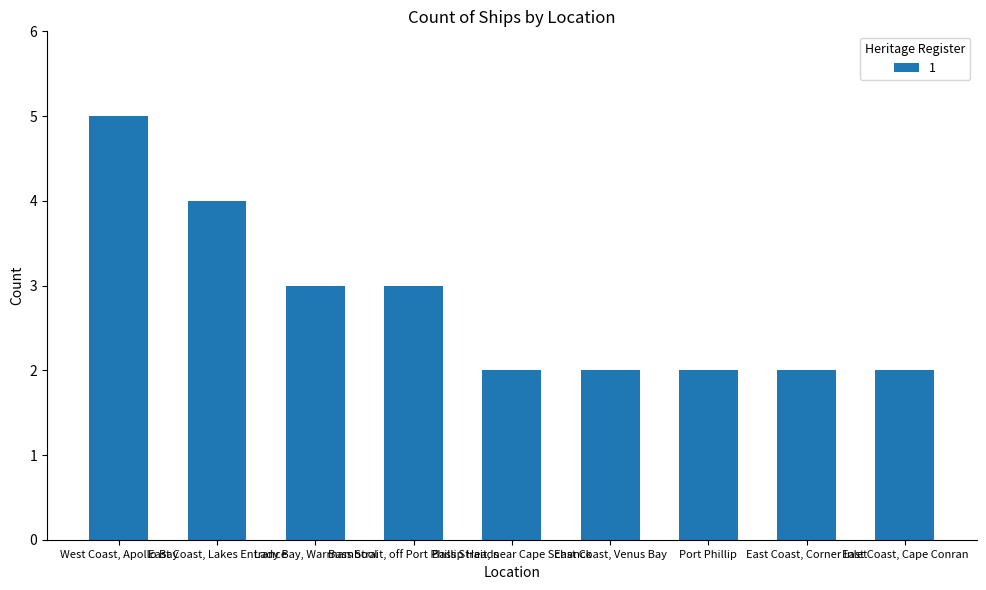

What is the difference between the values at Bass Strait, near Cape Schanck and Bass Strait, off Port Phillip Heads?

1